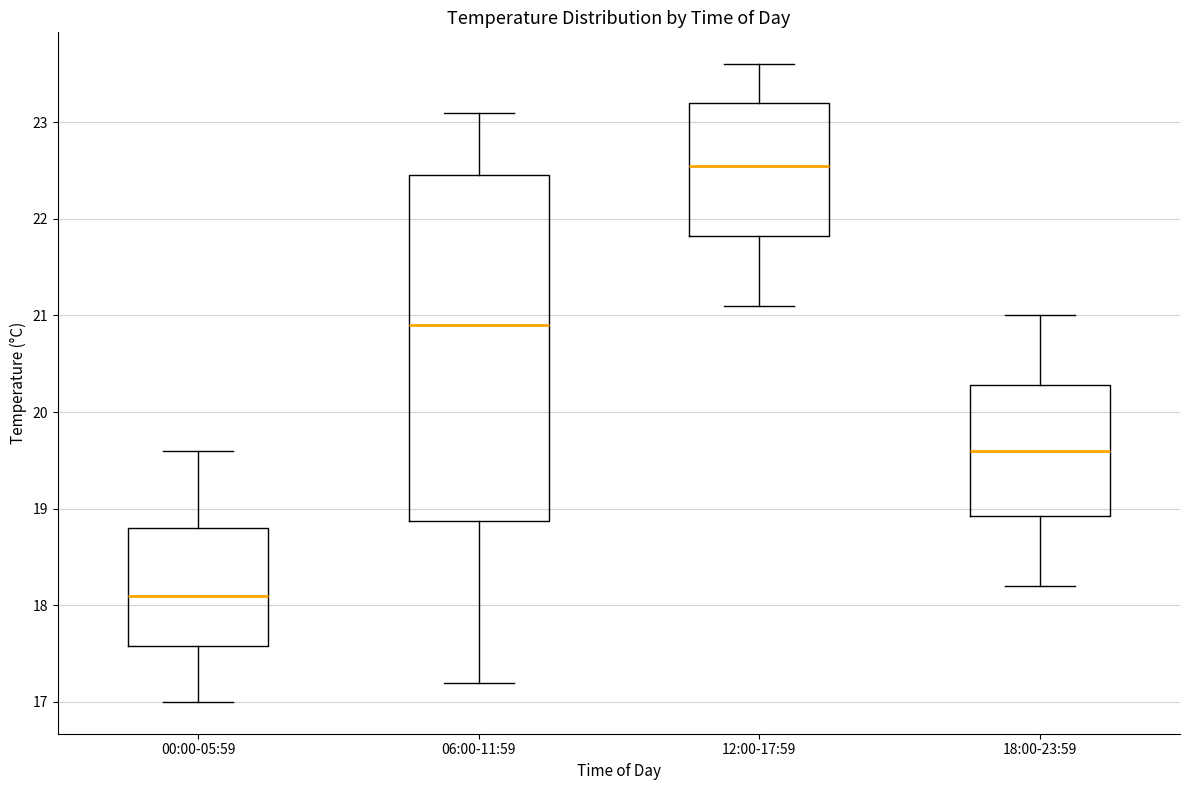

Comparing the boxes themselves (not the whiskers), which one is the tallest?

06:00-11:59